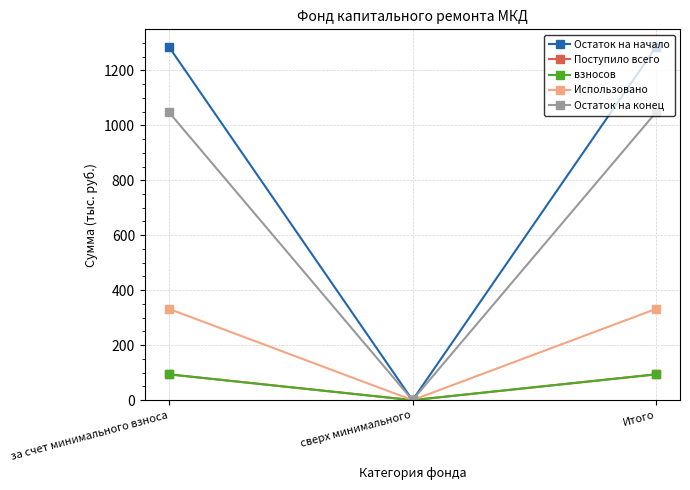

What is the sum of all Остаток на начало values?

2569.9